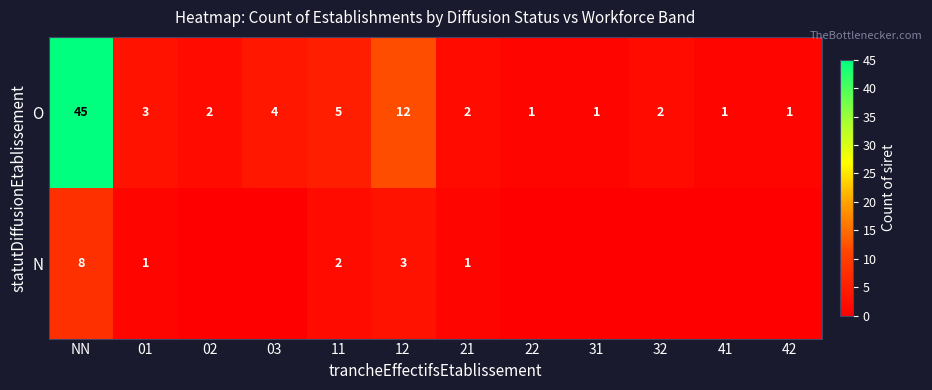

What is the difference between the maximum and minimum values in the O series?

44